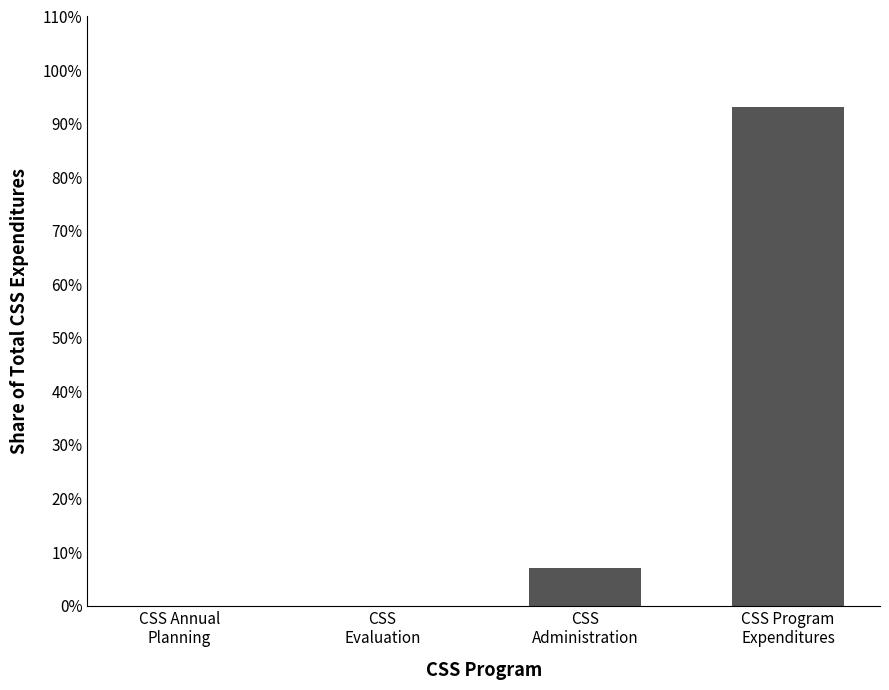

What is the greatest value displayed?

93.0